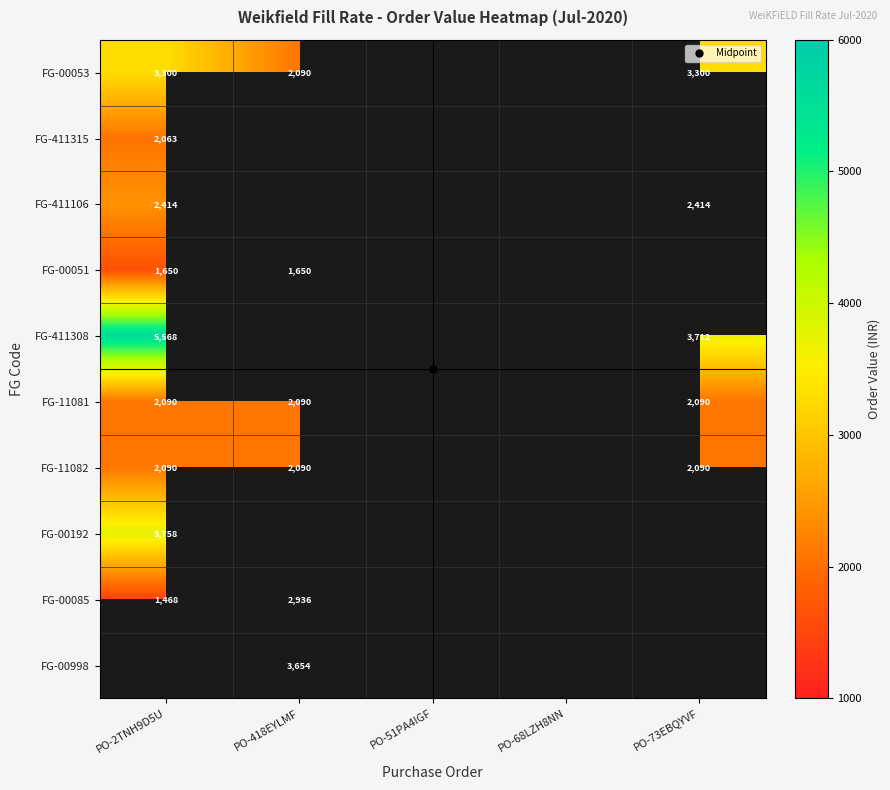

True or false: FG-11081 has a value of 2090.1 at PO-73EBQYVF.

True